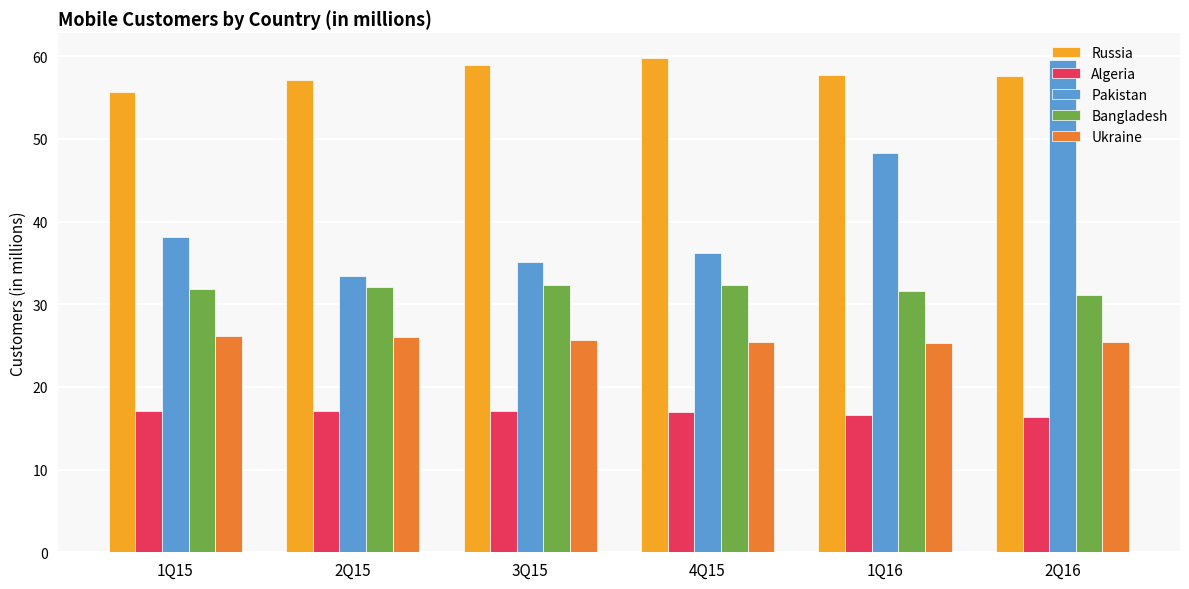

What is the average value of the Russia series?

57.8